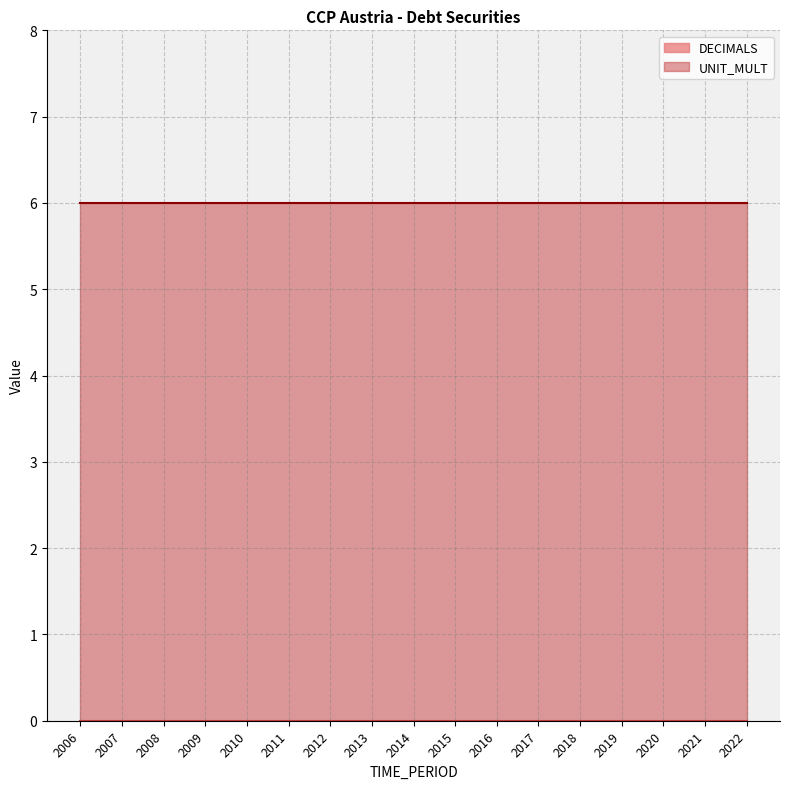

At which category is the sum across all series the highest?

2006